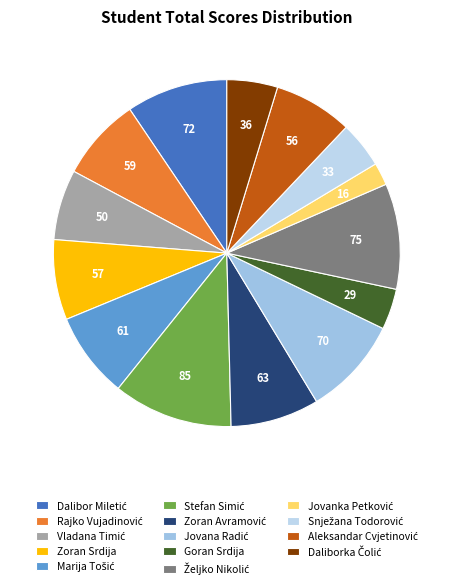

What is the ratio of the value at Stefan Simić to the value at Jovanka Petković?

5.3